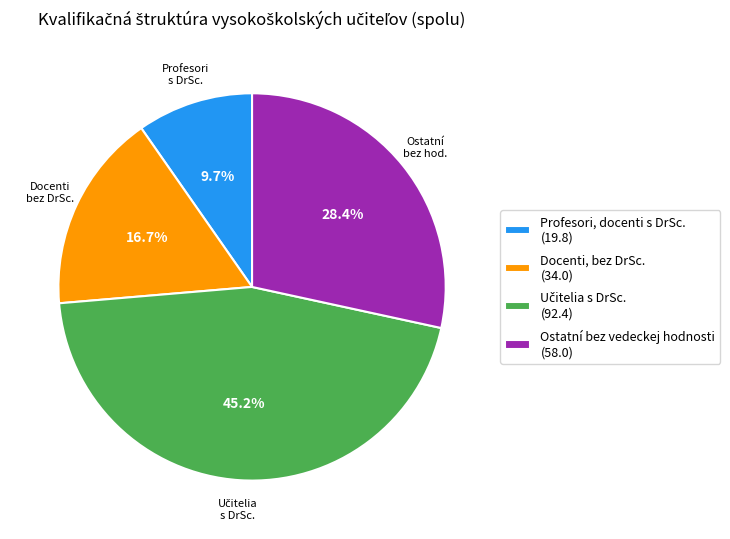

Between Ostatní bez vedeckej hodnosti and Profesori, docenti s DrSc., which is larger?

Ostatní bez vedeckej hodnosti